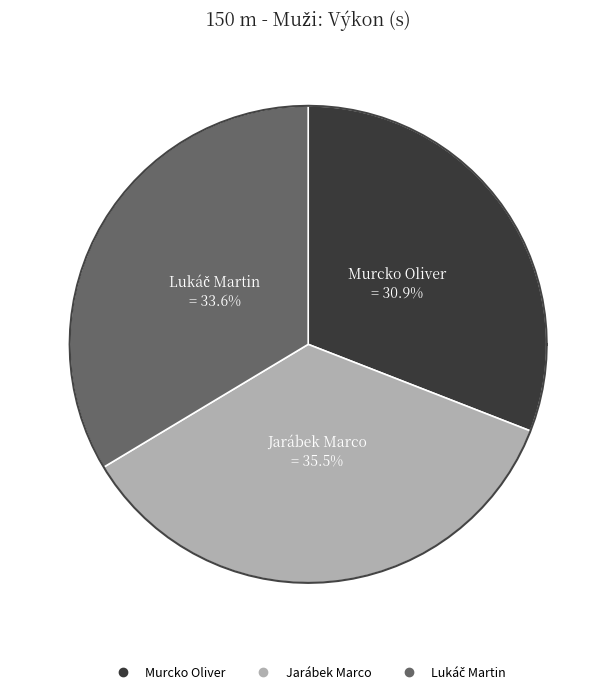

To the nearest percent, what is the difference between the largest and smallest slice percentages?

5%